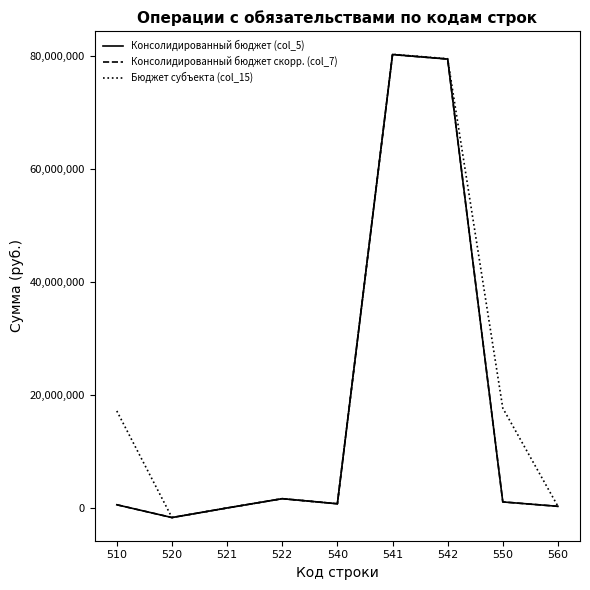

Rank the series at 560 from highest to lowest value.

Консолидированный бюджет (col_5), Консолидированный бюджет скорр. (col_7), Бюджет субъекта (col_15)